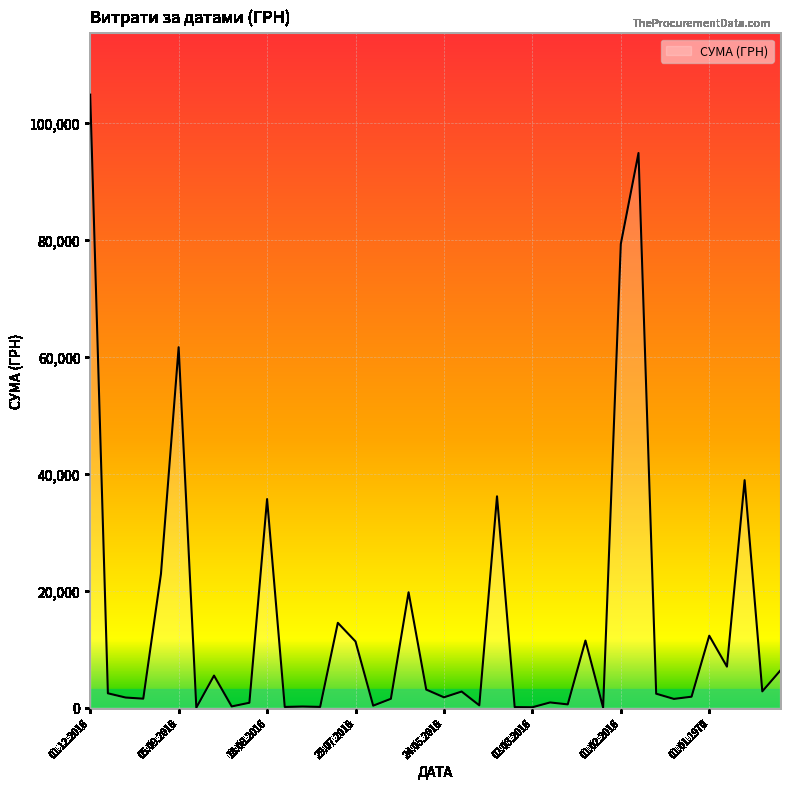

What is the greatest value displayed?

104899.0